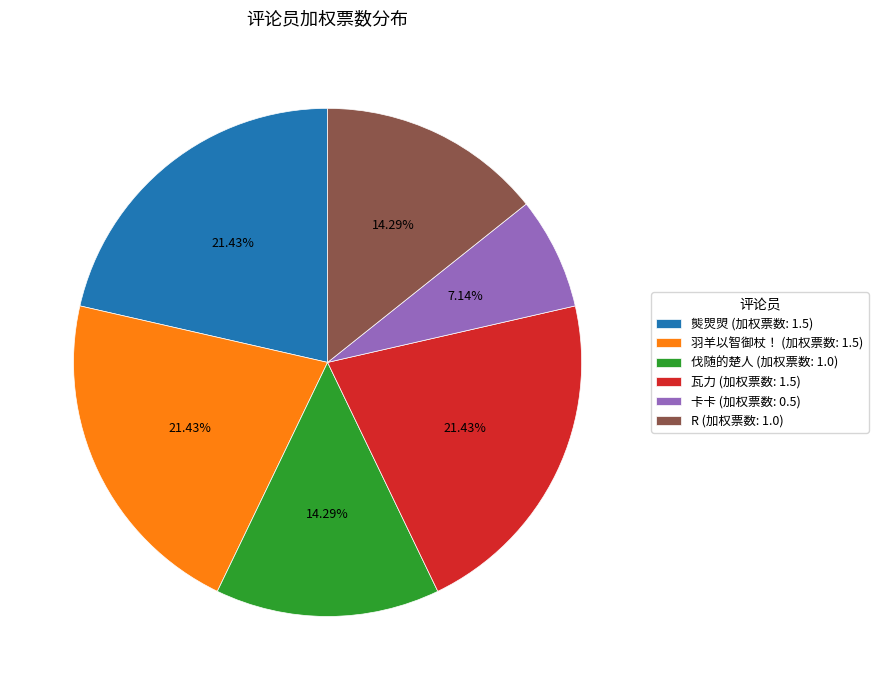

Between 熋焸焽 (加权票数: 1.5) and 卡卡 (加权票数: 0.5), which is larger?

熋焸焽 (加权票数: 1.5)